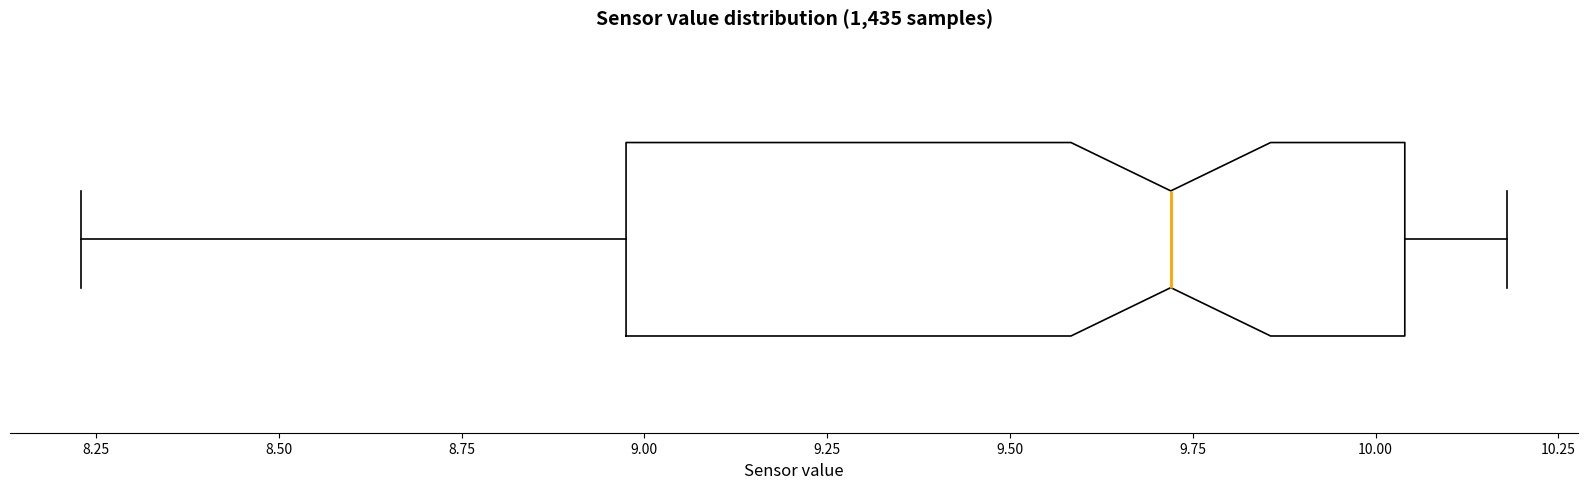

Transcribe this box plot: give where the median line is, the range the box spans, and where the two whiskers end, as read against the x-axis. The values are not printed on the chart, so give them approximately, as read against the axis.

median 9.70, box 9.00 to 10.05, whiskers 8.25 to 10.20